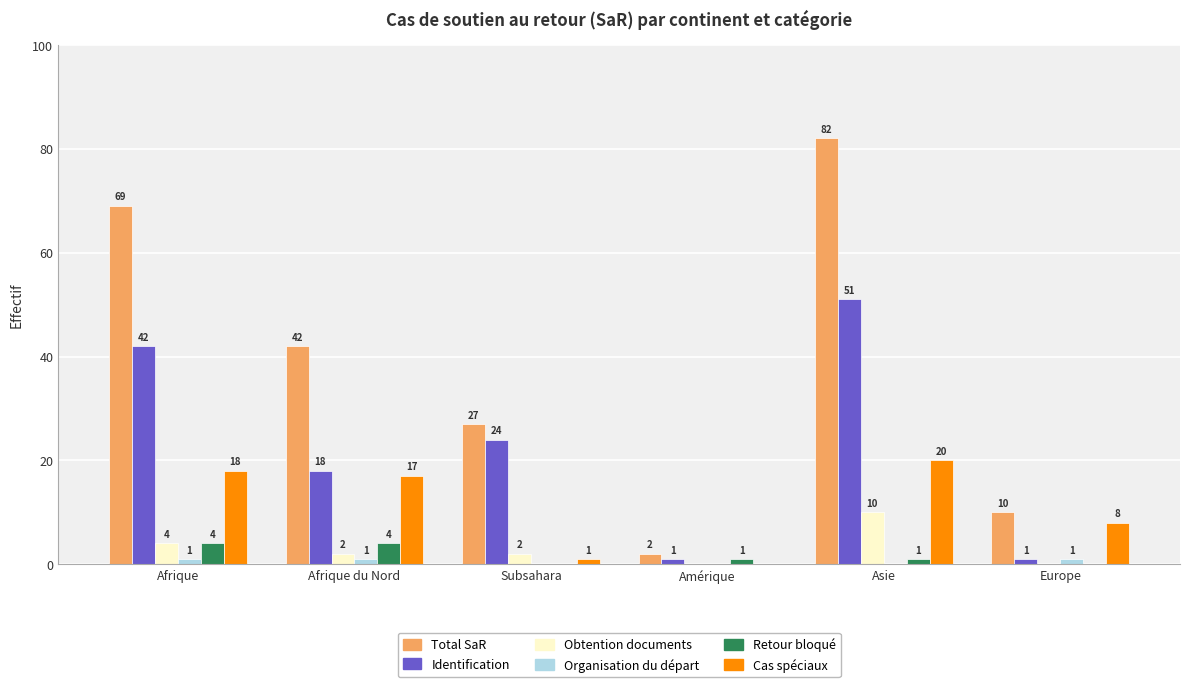

Reading left to right, what are all the values shown in this chart?

Total SaR: Afrique=69	Afrique du Nord=42	Subsahara=27	Amérique=2	Asie=82	Europe=10
Identification: Afrique=42	Afrique du Nord=18	Subsahara=24	Amérique=1	Asie=51	Europe=1
Obtention documents: Afrique=4	Afrique du Nord=2	Subsahara=2	Amérique=0	Asie=10	Europe=0
Organisation du départ: Afrique=1	Afrique du Nord=1	Subsahara=0	Amérique=0	Asie=0	Europe=1
Retour bloqué: Afrique=4	Afrique du Nord=4	Subsahara=0	Amérique=1	Asie=1	Europe=0
Cas spéciaux: Afrique=18	Afrique du Nord=17	Subsahara=1	Amérique=0	Asie=20	Europe=8